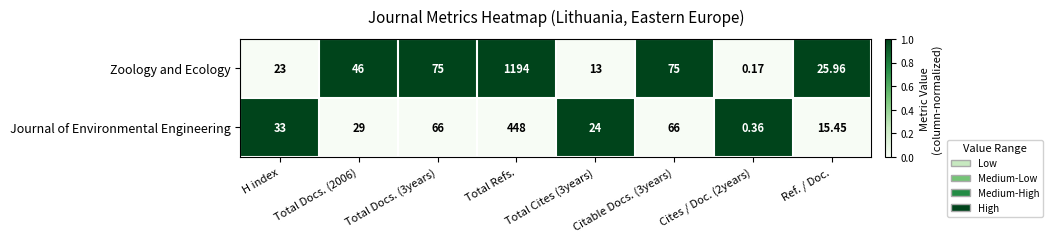

At how many categories does at least one series exceed 0?

8